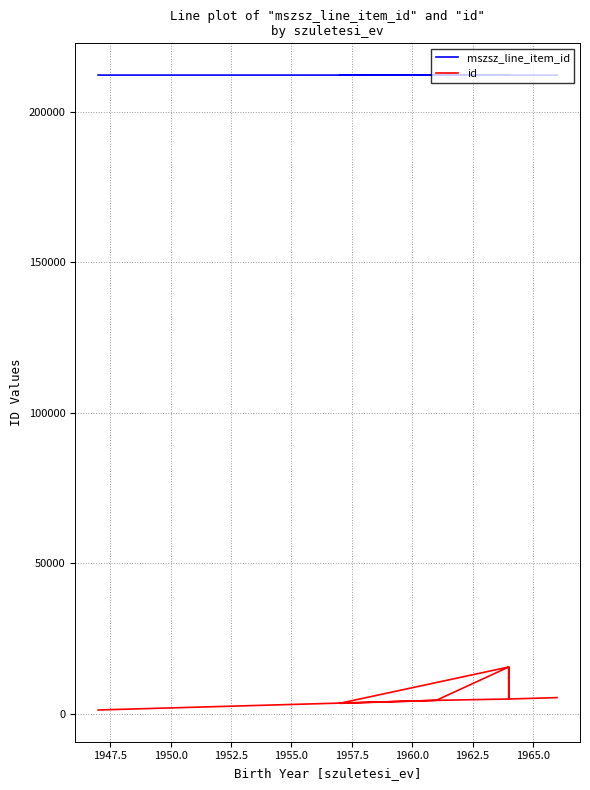

What is the difference between the maximum and minimum values in the id series?

14291